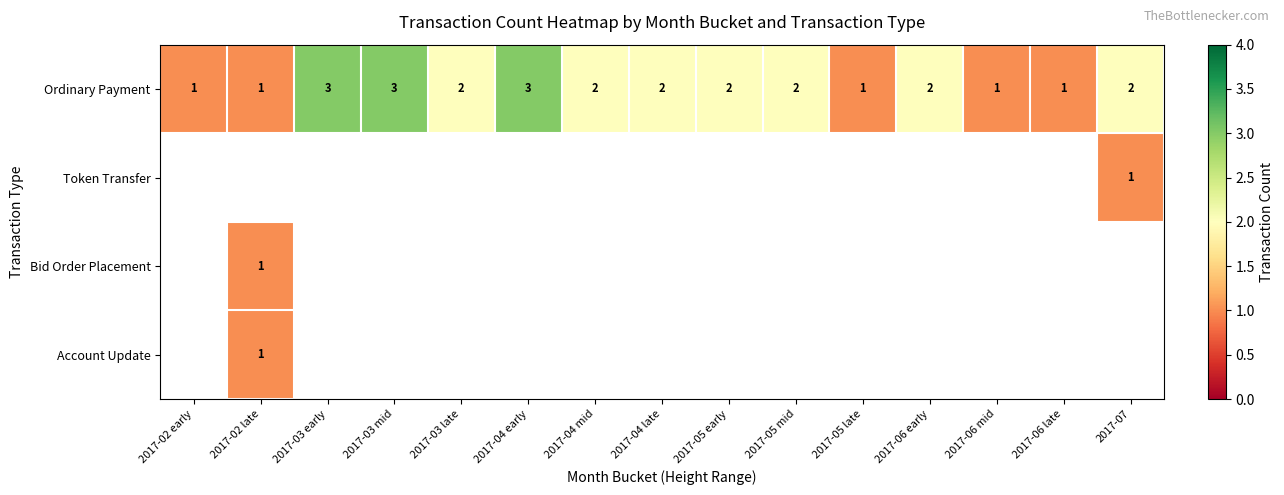

The Account Update series shows 2 at 2017-02 late. True or false?

False